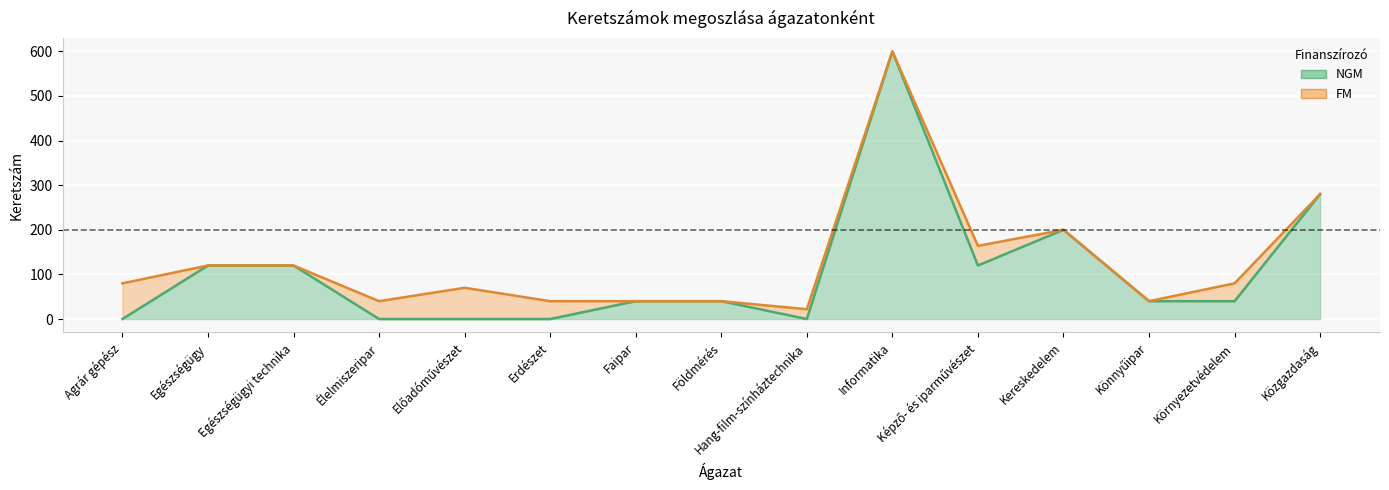

True or false: there are more than 1 points higher than both neighbors.

True